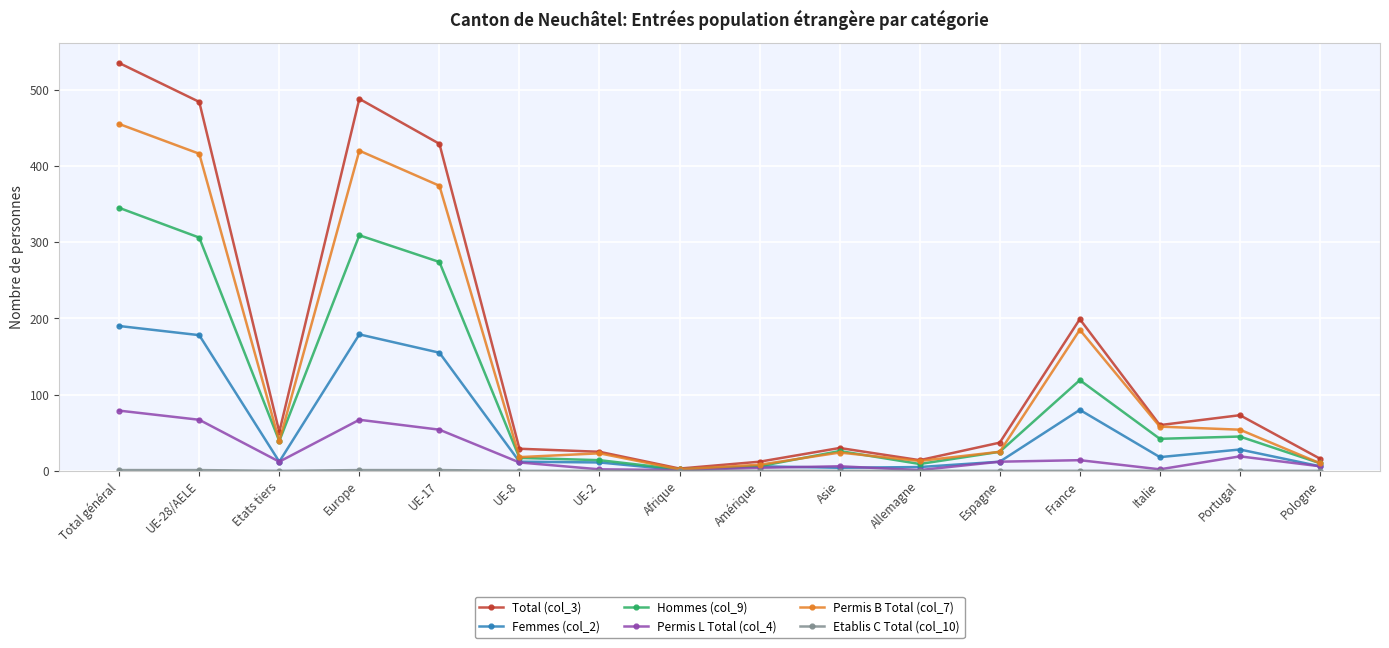

How many data points in Permis L Total (col_4) are less than 12?

8